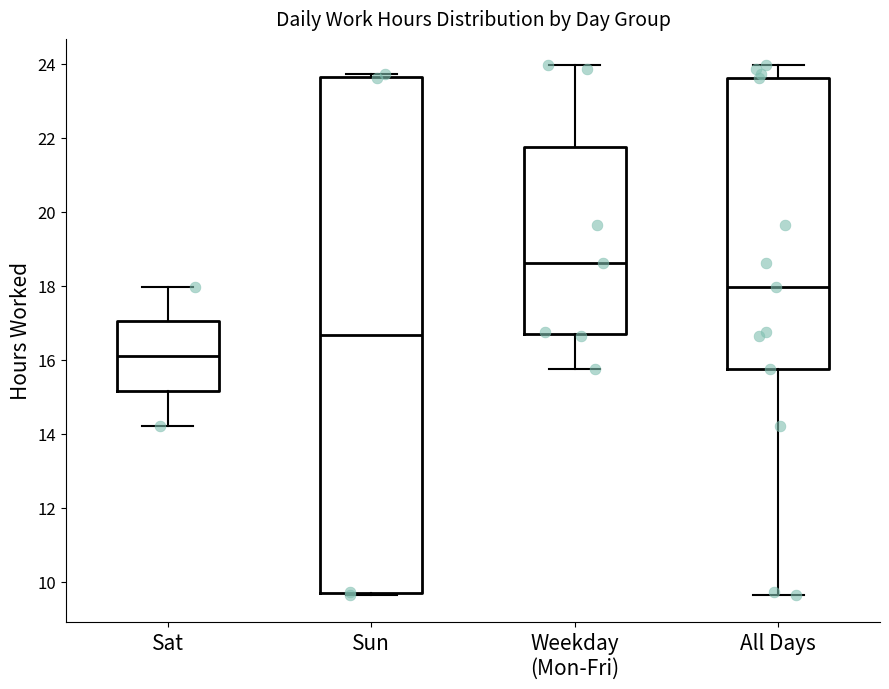

Comparing the boxes themselves (not the whiskers), which one is the tallest?

Sun